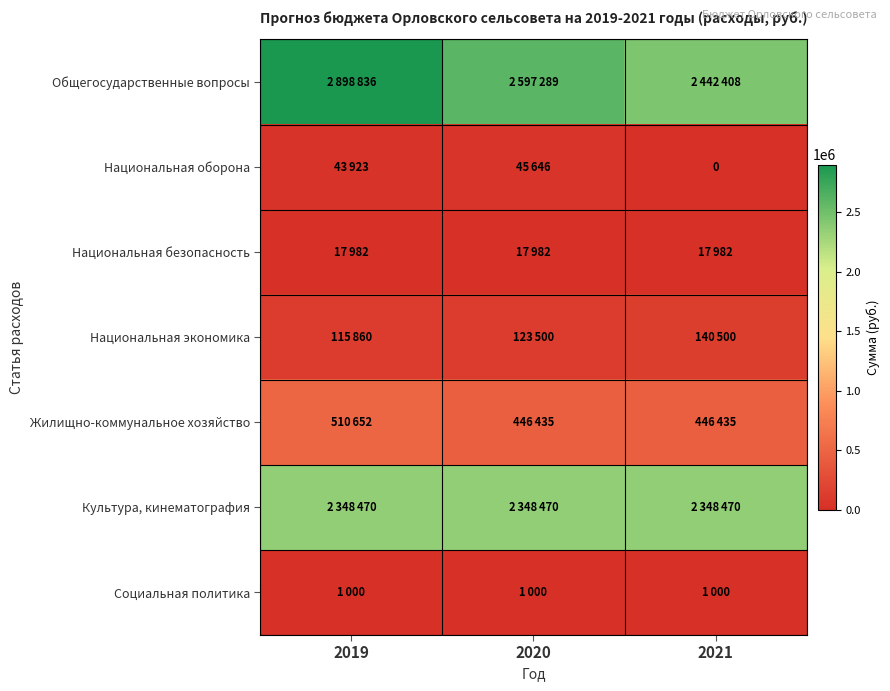

What is the difference between the Общегосударственные вопросы values at 2020 and 2019?

301547